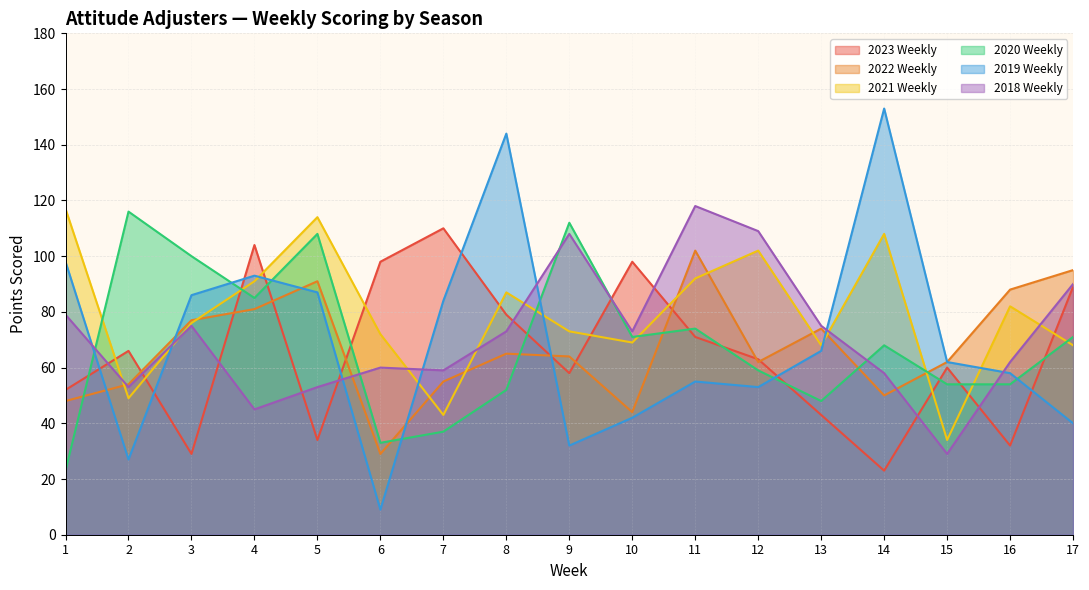

What is the smallest value displayed?

9